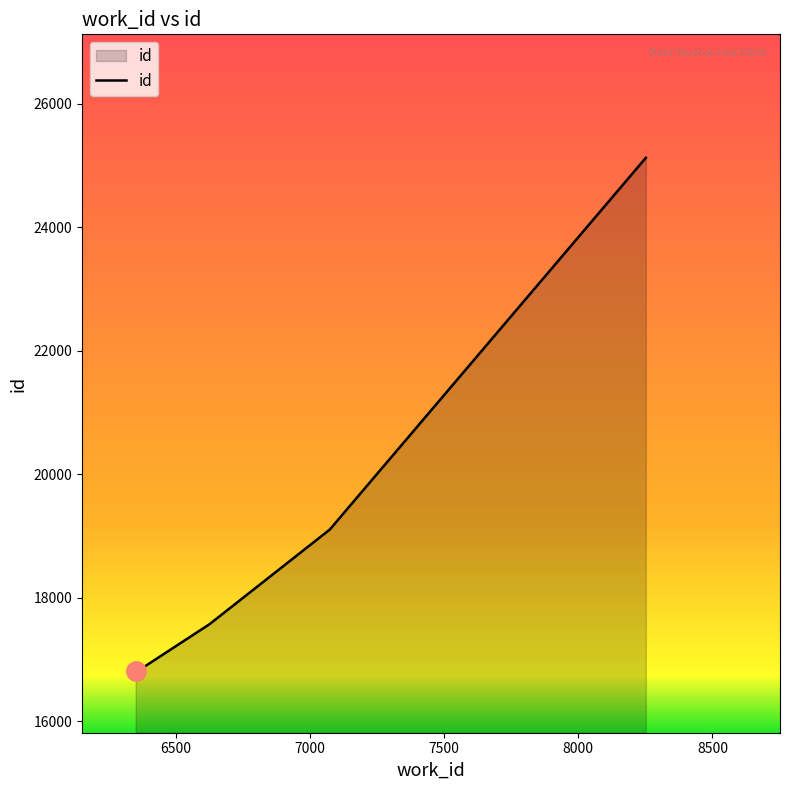

How many lines are shown in the chart?

1